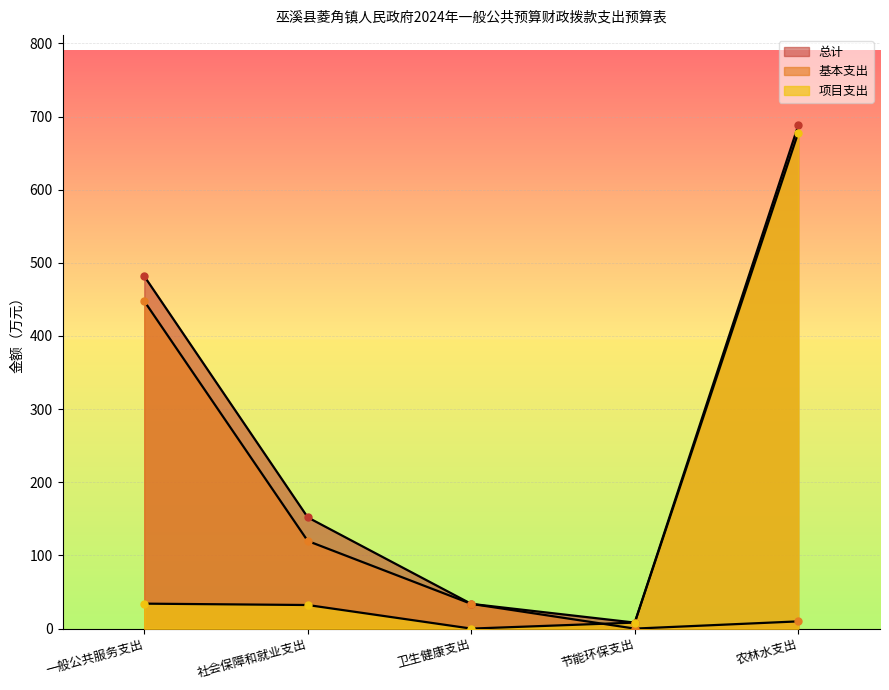

List the labels in order of 基本支出 value, largest first.

一般公共服务支出, 社会保障和就业支出, 卫生健康支出, 农林水支出, 节能环保支出